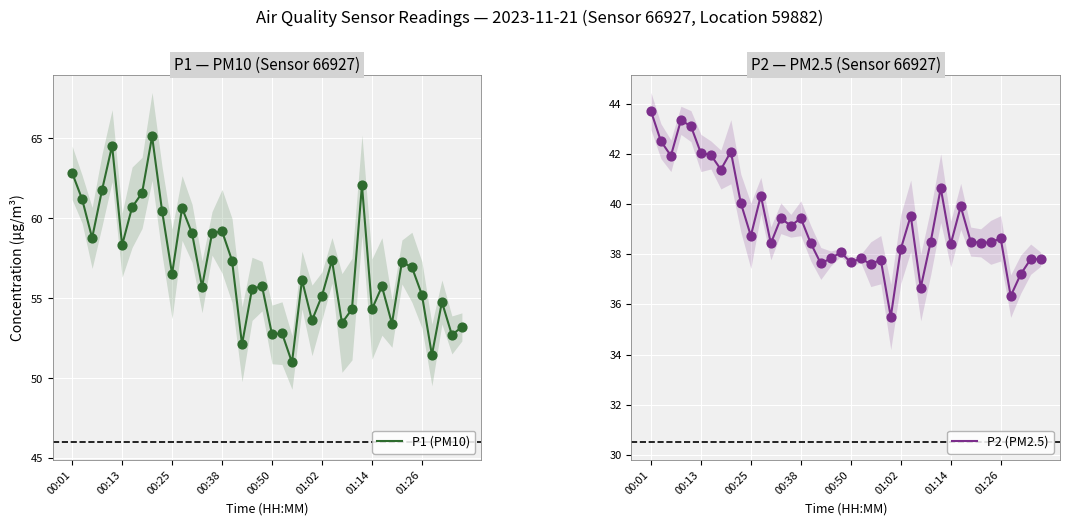

True or false: P1 (PM10) has a value of 55.2 at 01:26.

True